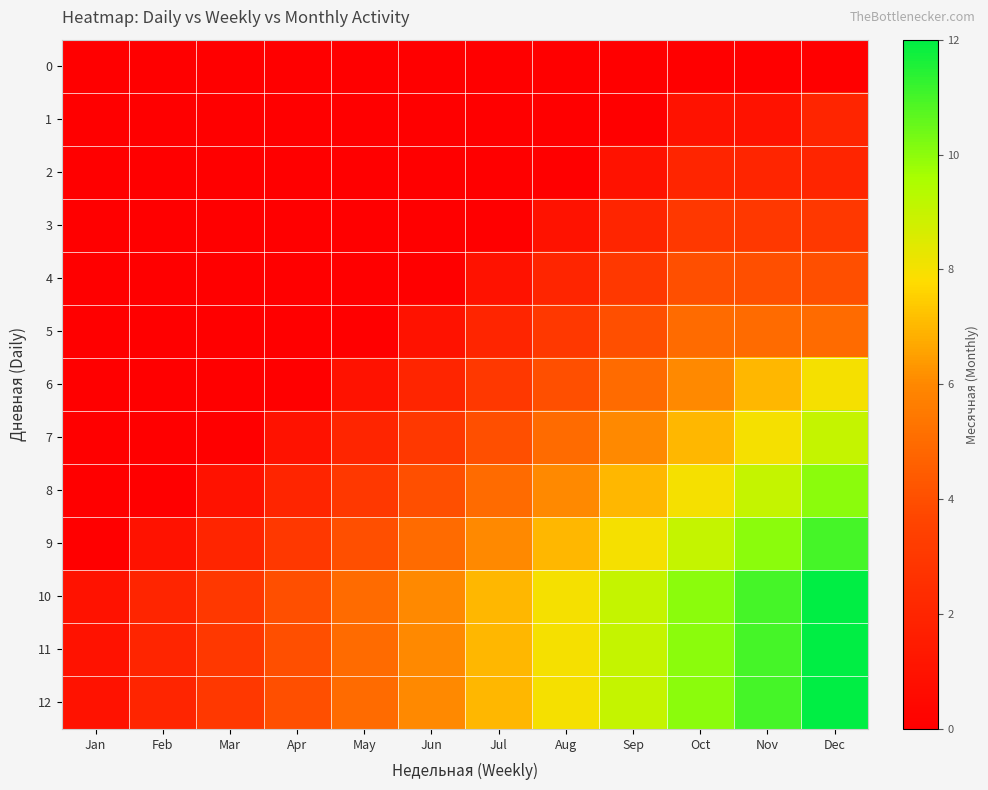

What is the total value across all series at Feb?

7